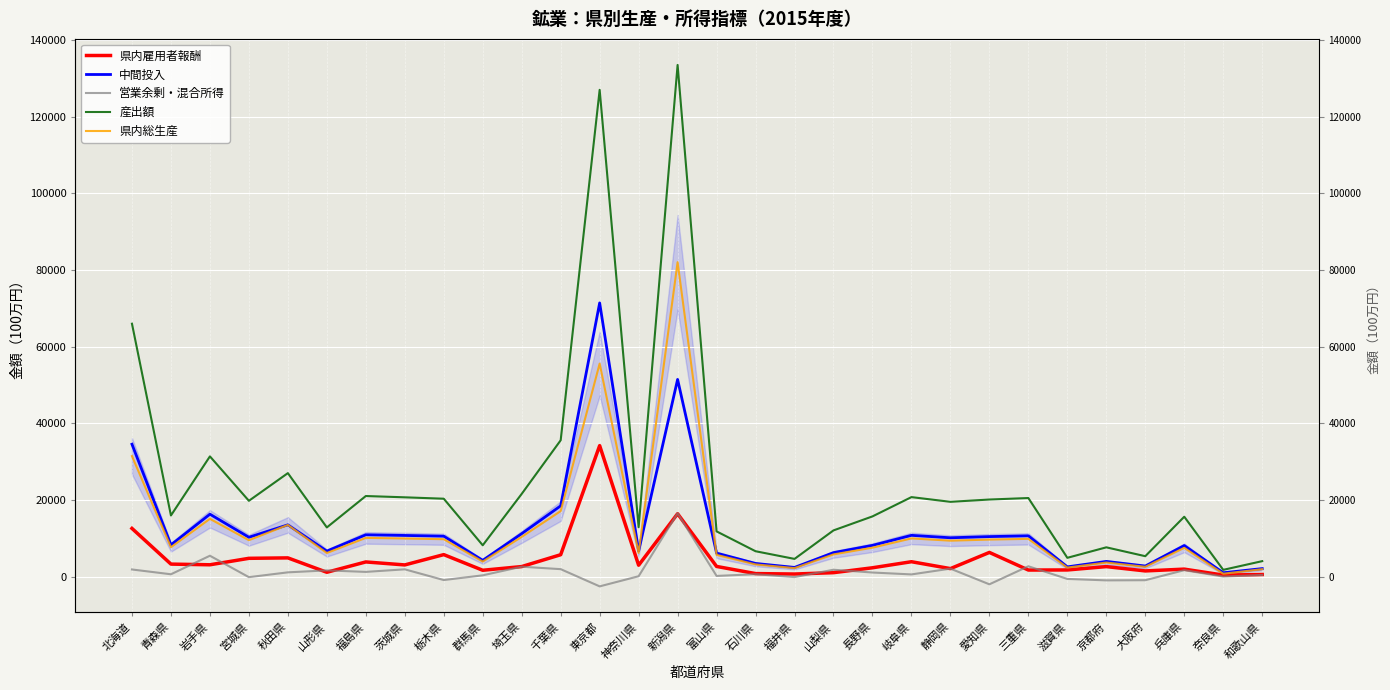

After their last crossing, which series has the higher values: 県内総生産 or 中間投入?

中間投入